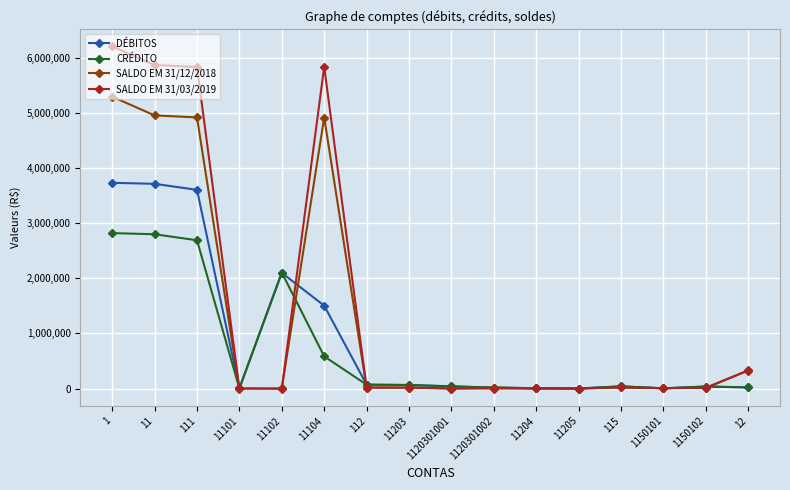

What is the label of the 7th point from the right?

1120301002